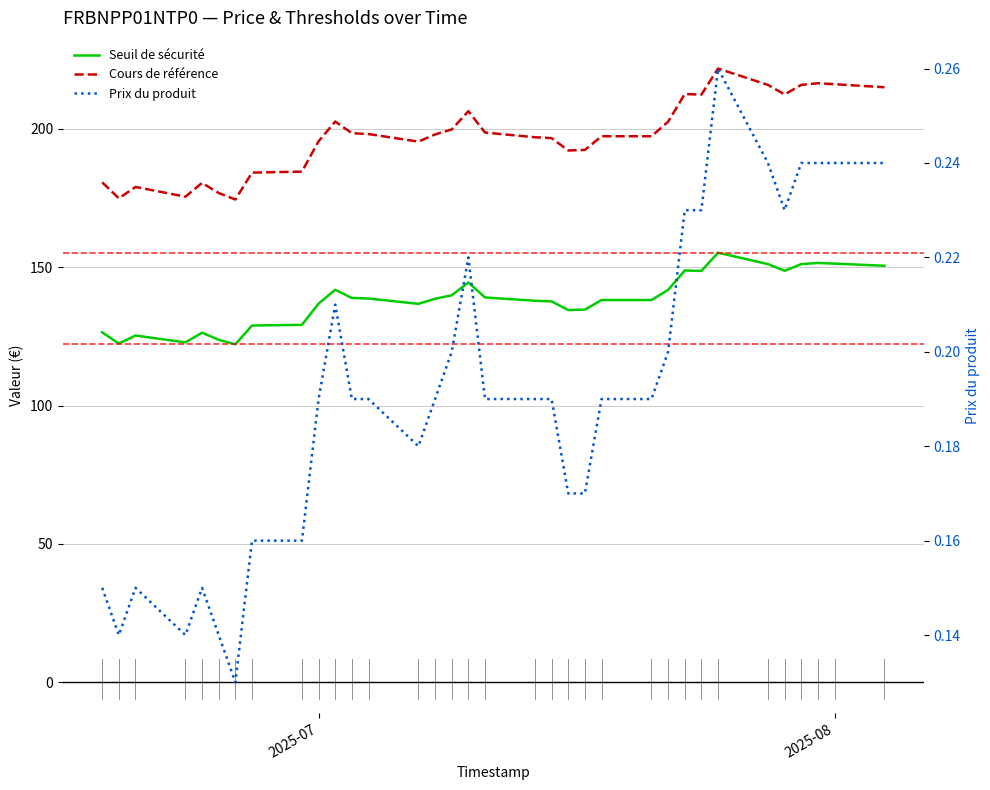

How many interior local valleys does the Prix du produit series have?

5